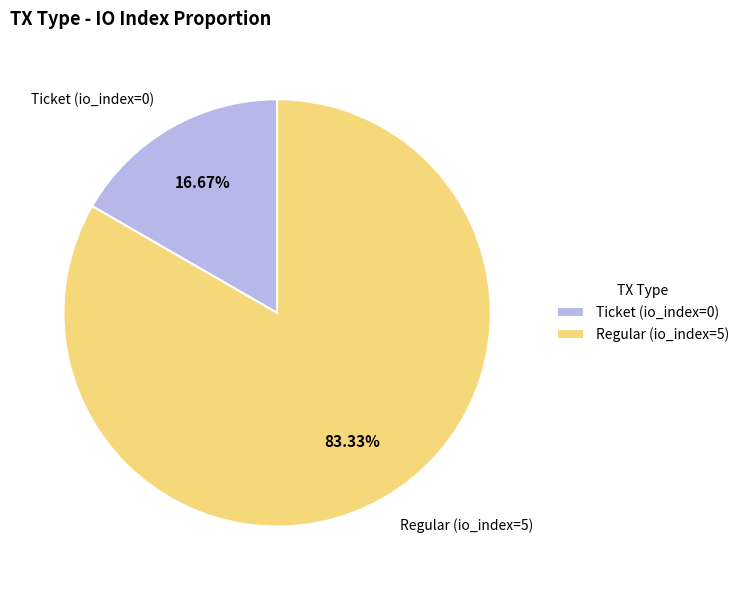

How many slices are in this pie chart?

2